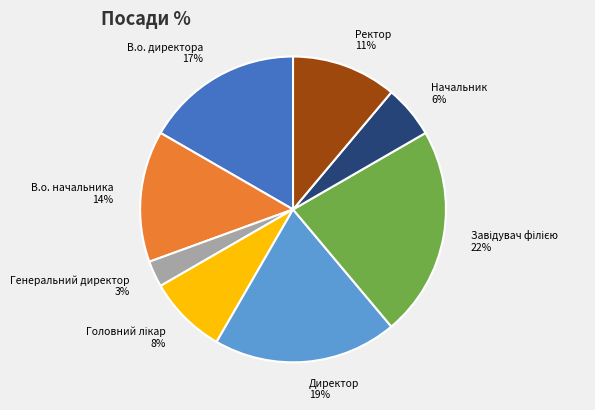

Is Директор the majority of the pie?

No